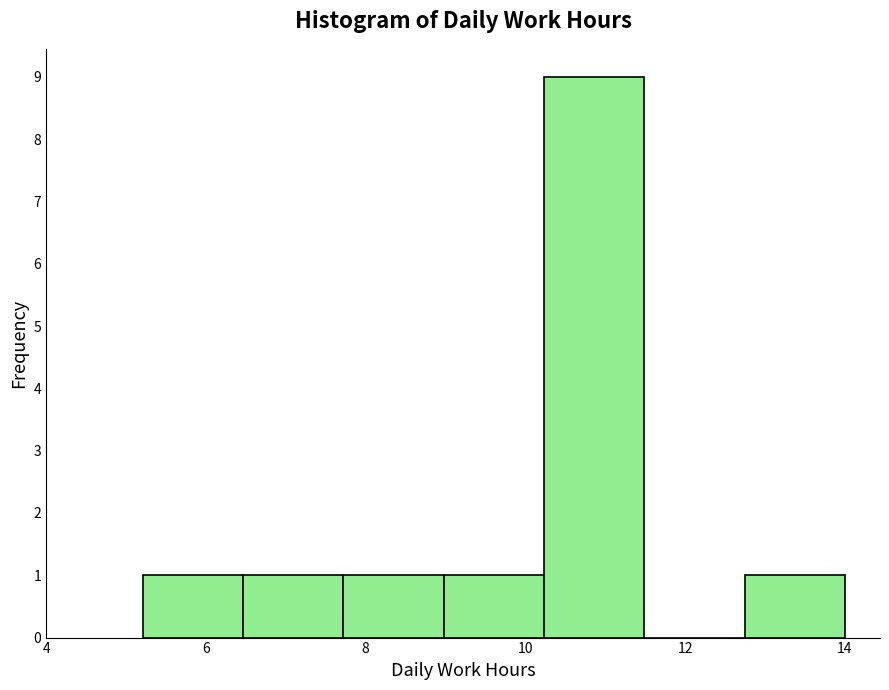

Reading left to right, transcribe this chart: for each bar, give the range it covers on the x-axis and its height. Neither the bar edges nor the heights are printed on the chart, so give them approximately, as read against the axes.

5.2 to 6.4: 1
6.4 to 7.8: 1
7.8 to 9.0: 1
9.0 to 10.2: 1
10.2 to 11.4: 9
11.4 to 12.8: 0
12.8 to 14.0: 1